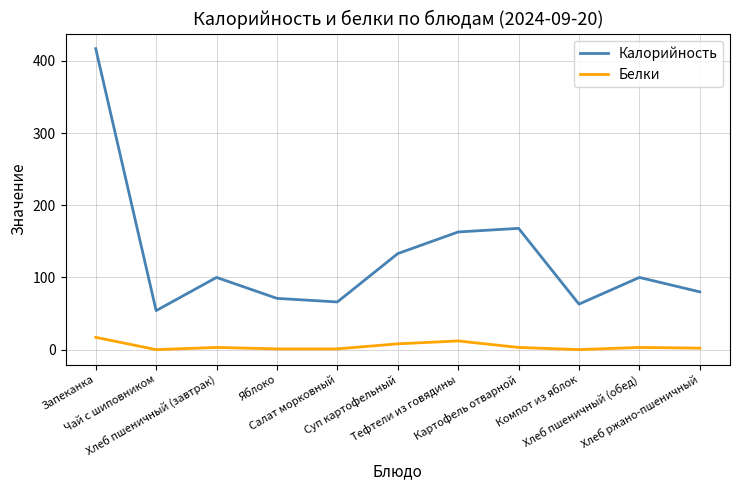

What are all the series names shown in the legend?

Калорийность, Белки